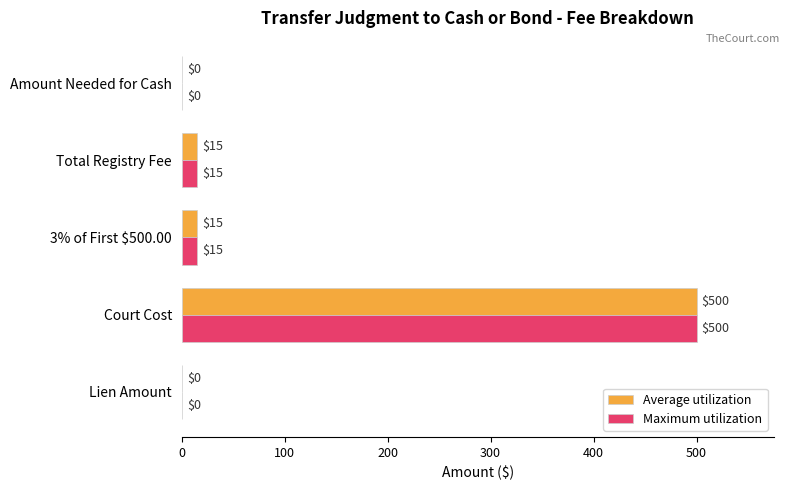

What is the sum of the Maximum utilization values at Lien Amount and Court Cost?

500